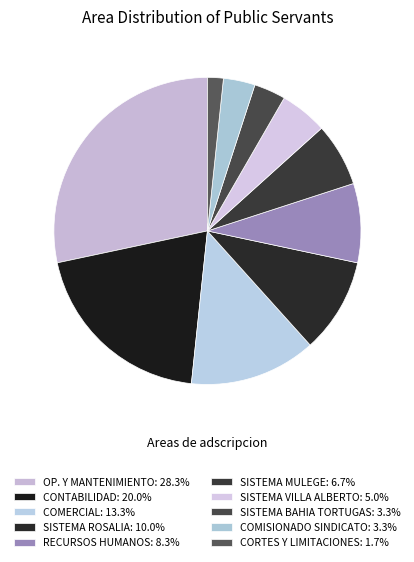

Rank the categories by value from lowest to highest.

CORTES Y LIMITACIONES, SISTEMA BAHIA TORTUGAS, COMISIONADO SINDICATO, SISTEMA VILLA ALBERTO, SISTEMA MULEGE, RECURSOS HUMANOS, SISTEMA ROSALIA, COMERCIAL, CONTABILIDAD, OP. Y MANTENIMIENTO